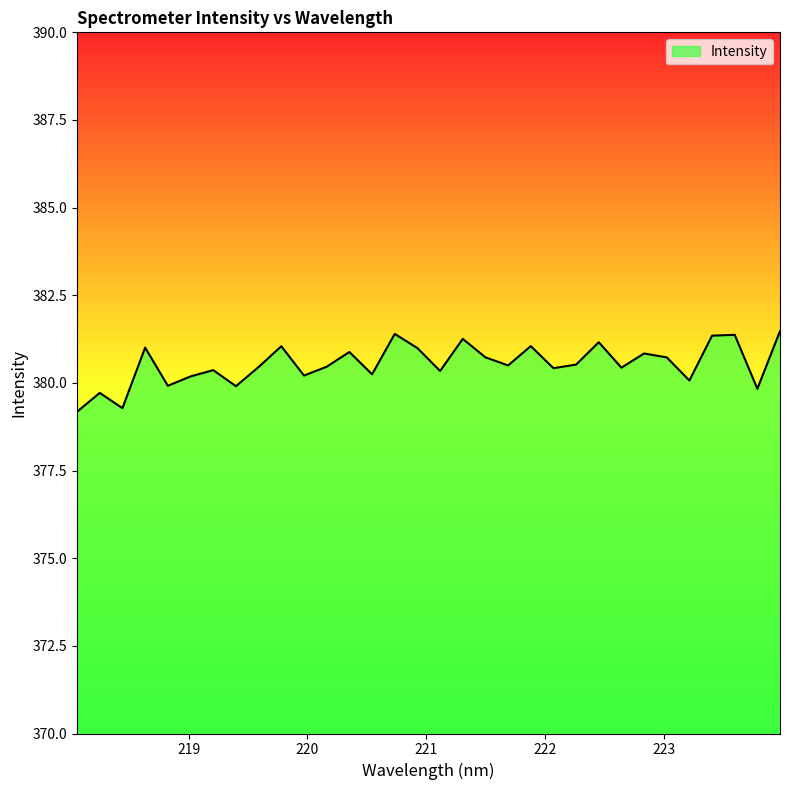

What is the smallest value displayed?

379.2